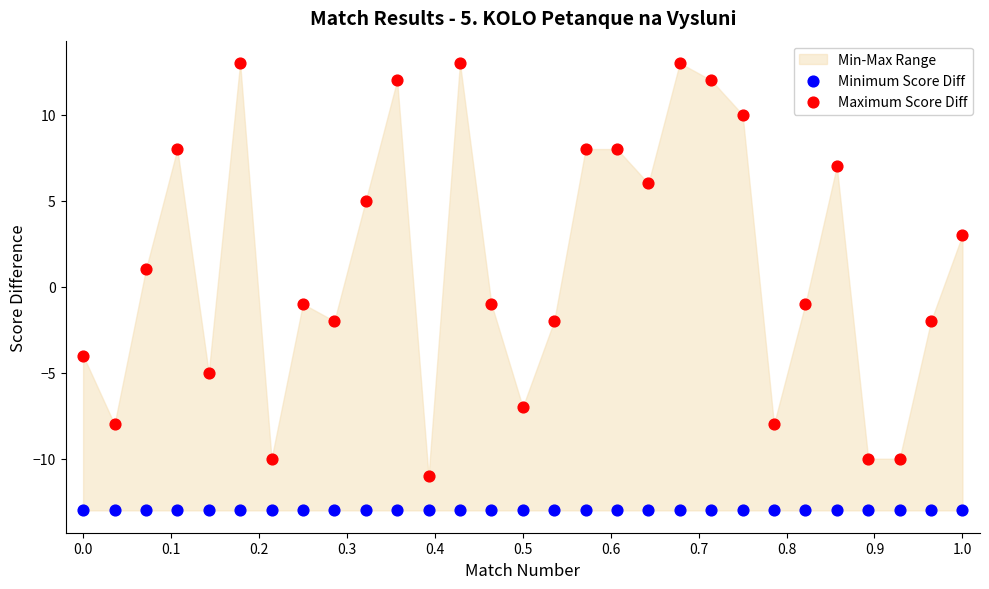

Which series reaches the minimum Y coordinate?

Minimum Score Diff